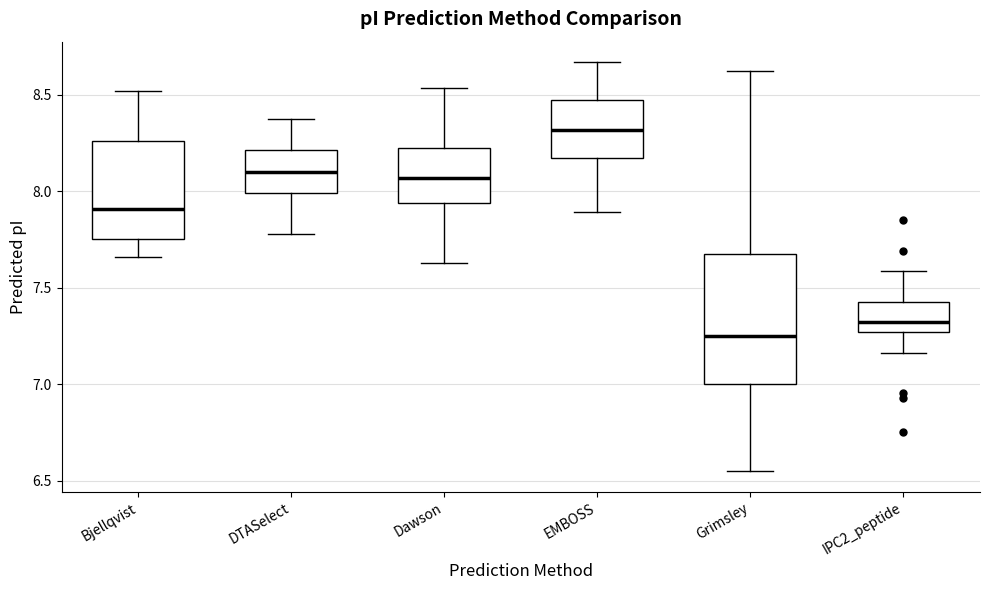

Where is the upper edge of the box for Grimsley on the y-axis? The values are not printed on the chart, so give them approximately, as read against the axis.

7.65